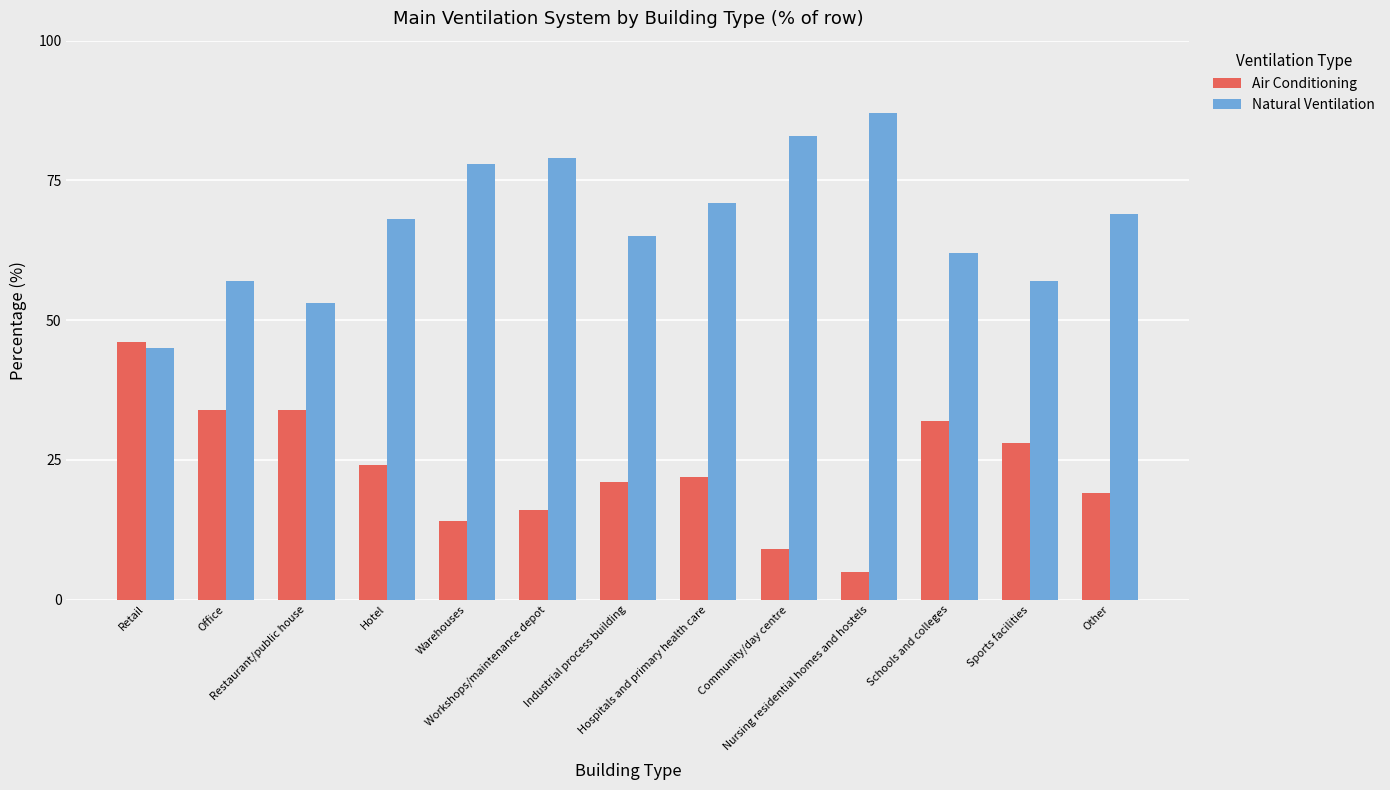

At how many categories does at least one series exceed 9?

13